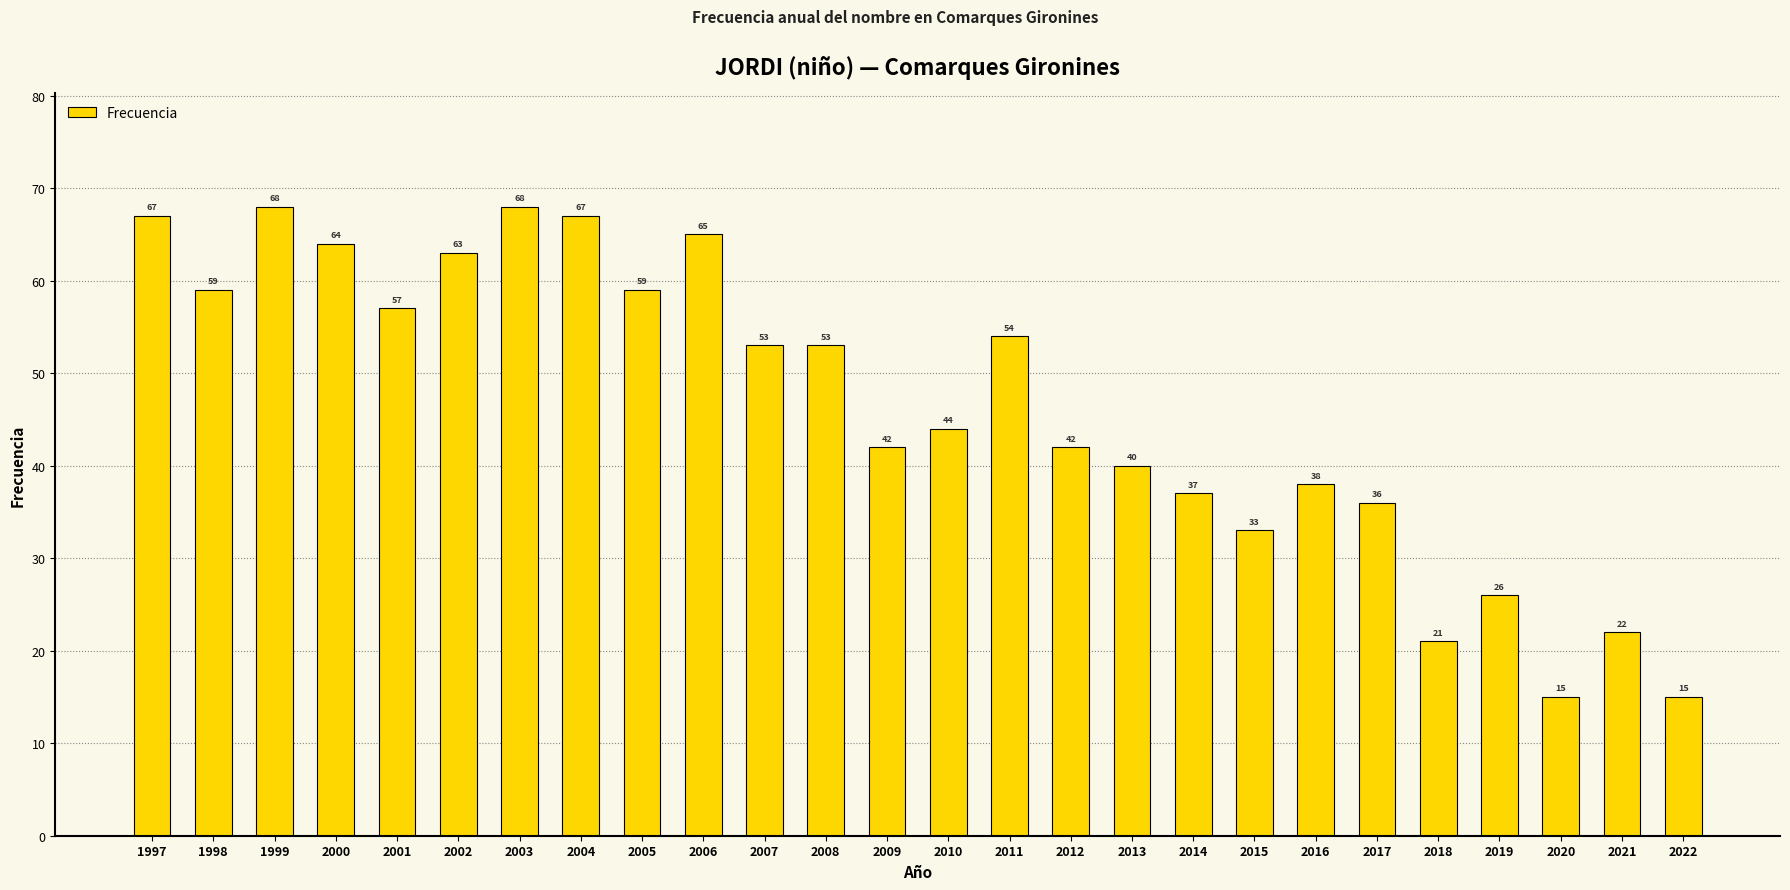

At which label does the data first exceed 53?

1997